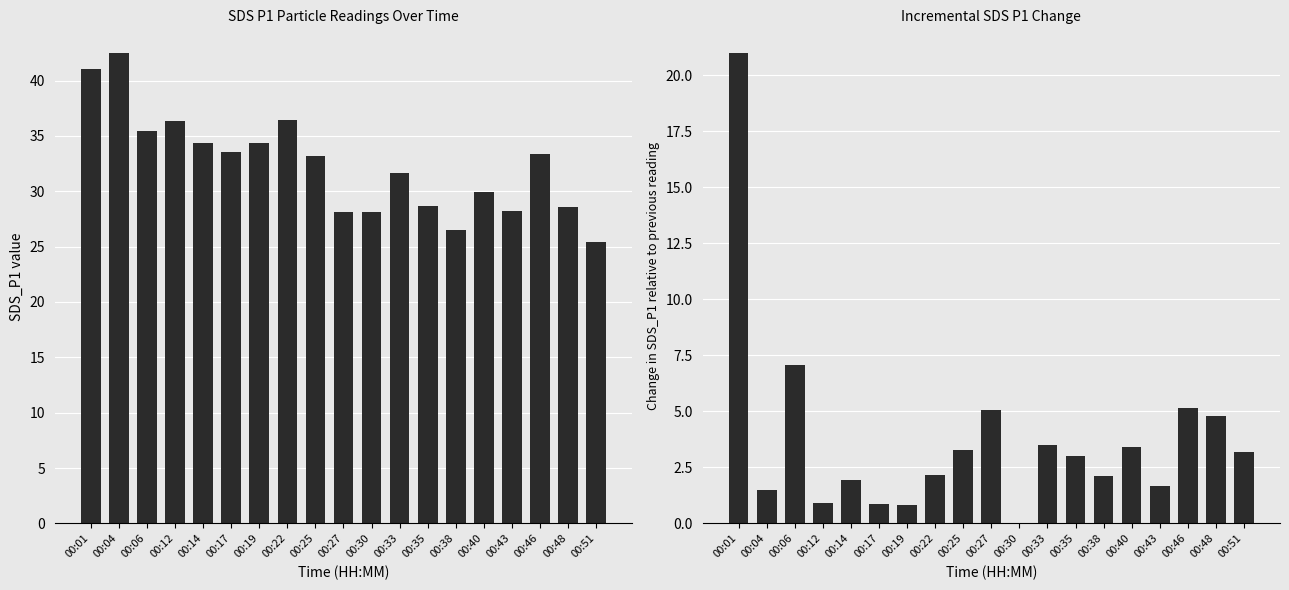

What is the value of the SDS_P1 bar at the 8th from the left?

36.5